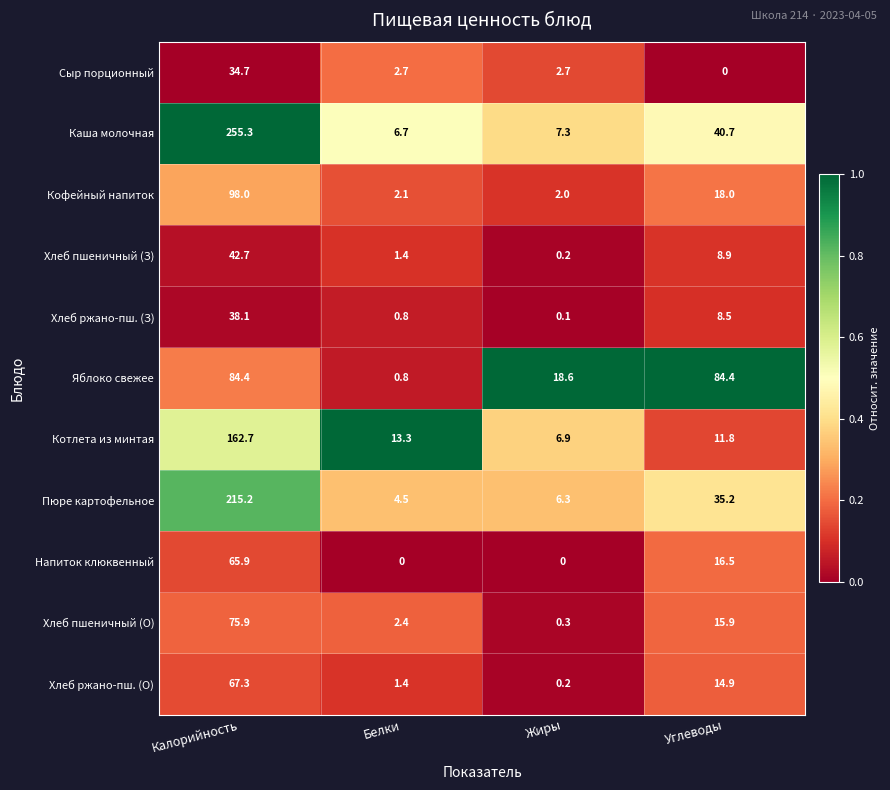

What is the difference between the highest and lowest values at Углеводы?

84.4